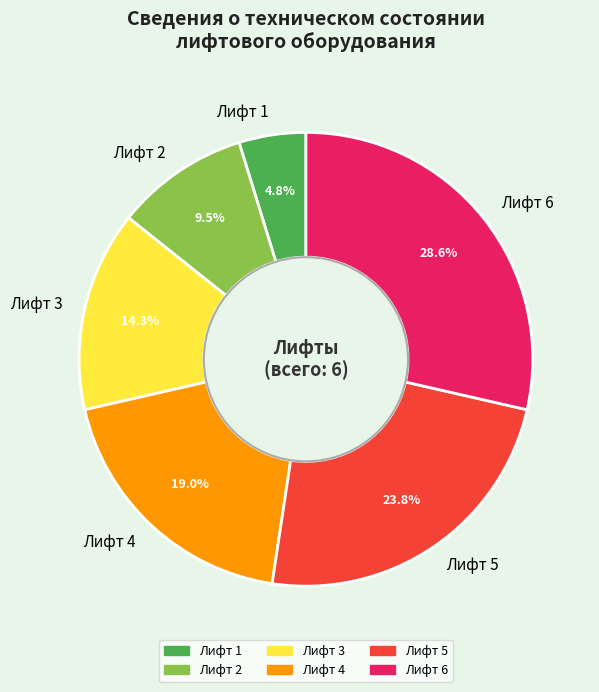

To the nearest percent, what is the difference between the Лифт 5 and Лифт 4 slice percentages?

5%